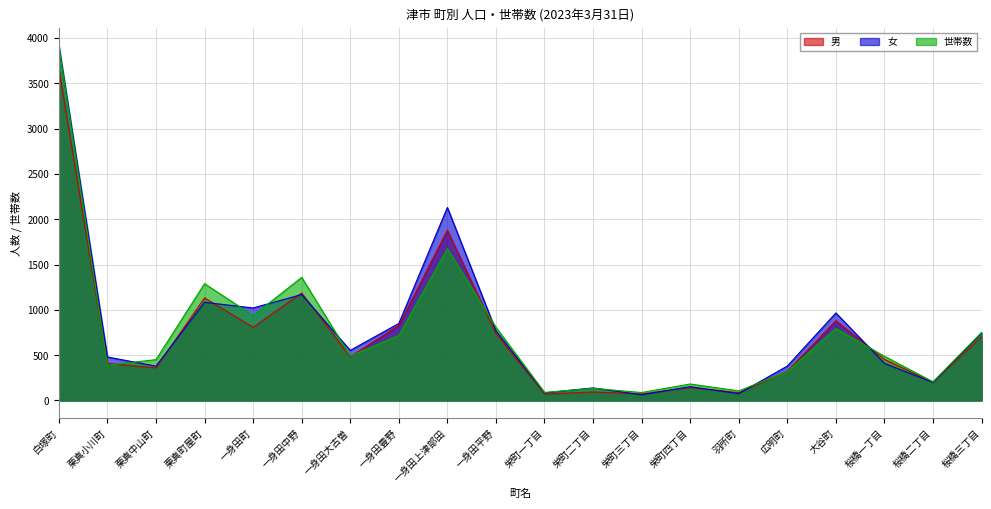

Rank the series by their maximum value, from lowest to highest.

男, 世帯数, 女